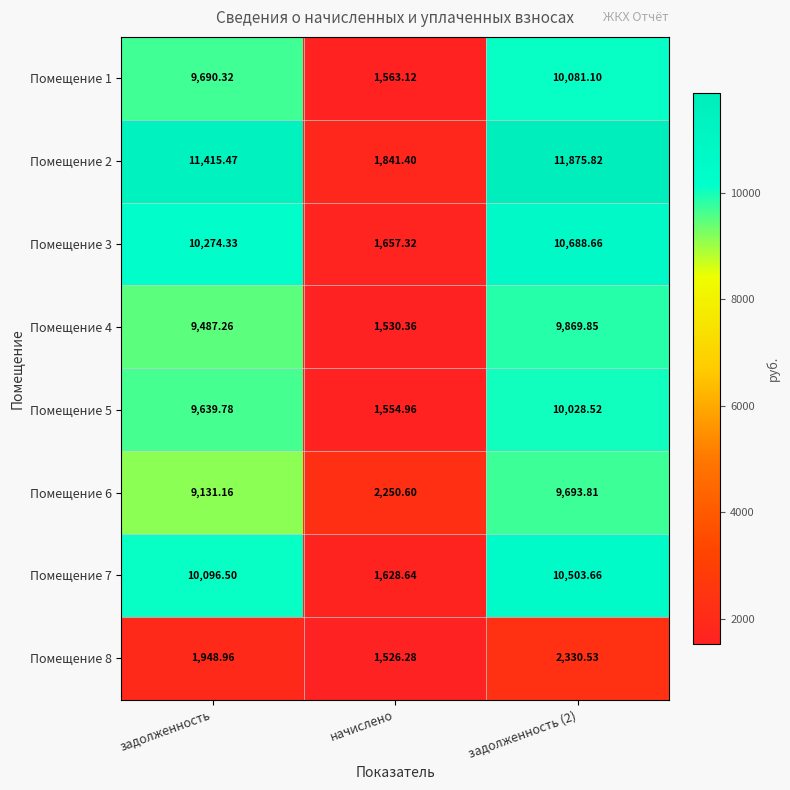

At which label does Помещение 6 first exceed 9131?

задолженность